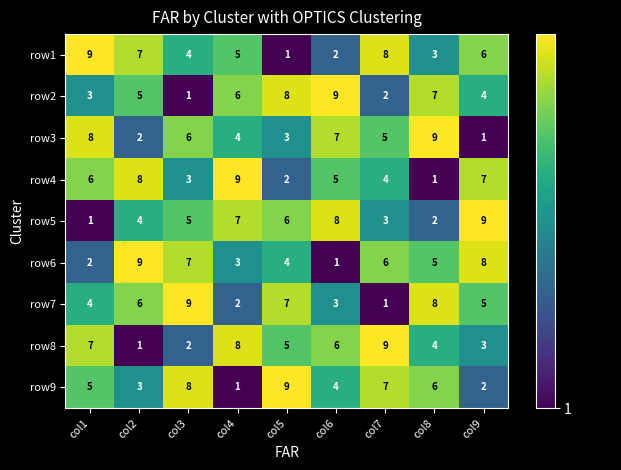

The row6 series shows 2 at col3. True or false?

False